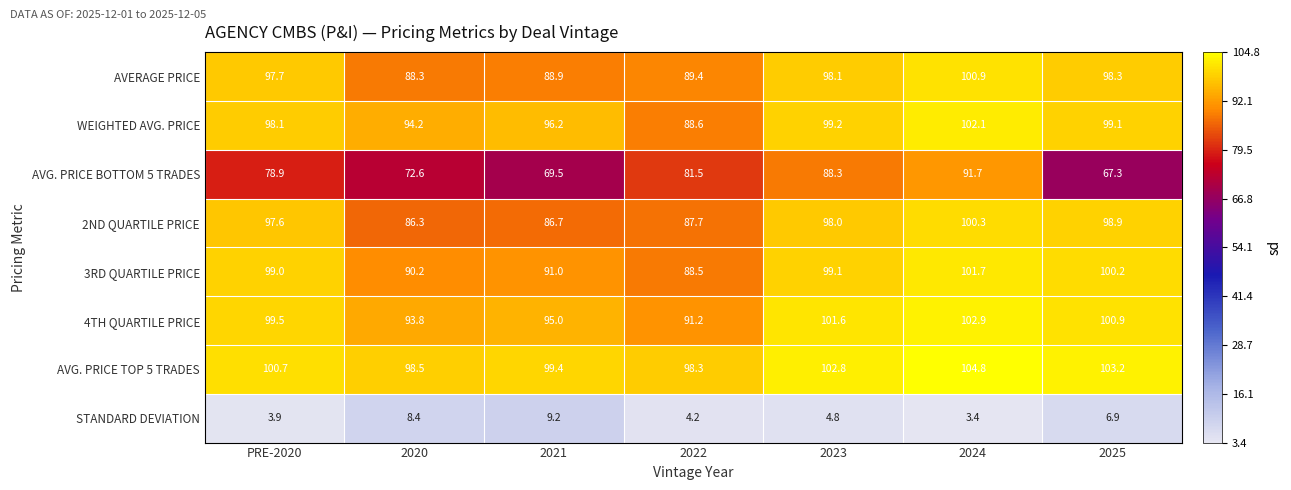

At 2023, list the series in order from largest to smallest.

AVG. PRICE TOP 5 TRADES, 4TH QUARTILE PRICE, WEIGHTED AVG. PRICE, 3RD QUARTILE PRICE, AVERAGE PRICE, 2ND QUARTILE PRICE, AVG. PRICE BOTTOM 5 TRADES, STANDARD DEVIATION